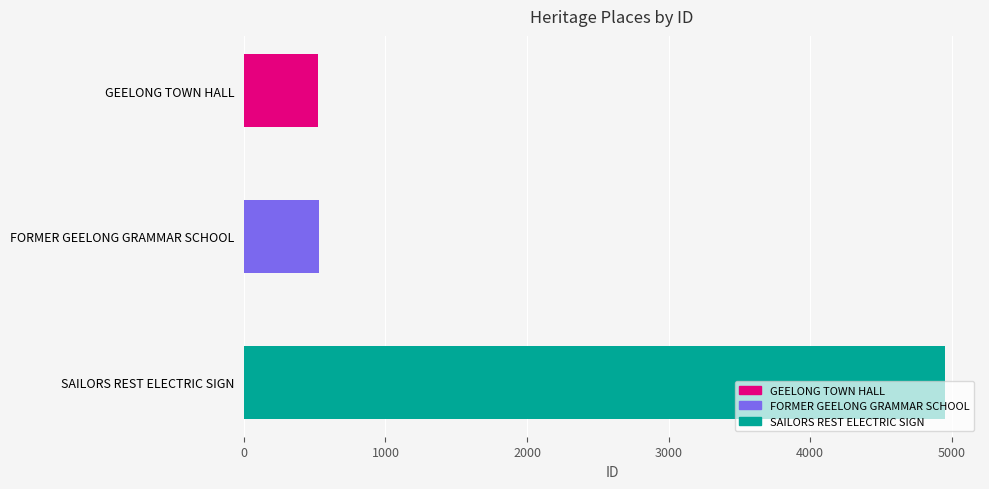

Reading left to right, transcribe all the data shown in this chart.

GEELONG TOWN HALL=525	FORMER GEELONG GRAMMAR SCHOOL=533	SAILORS REST ELECTRIC SIGN=4953